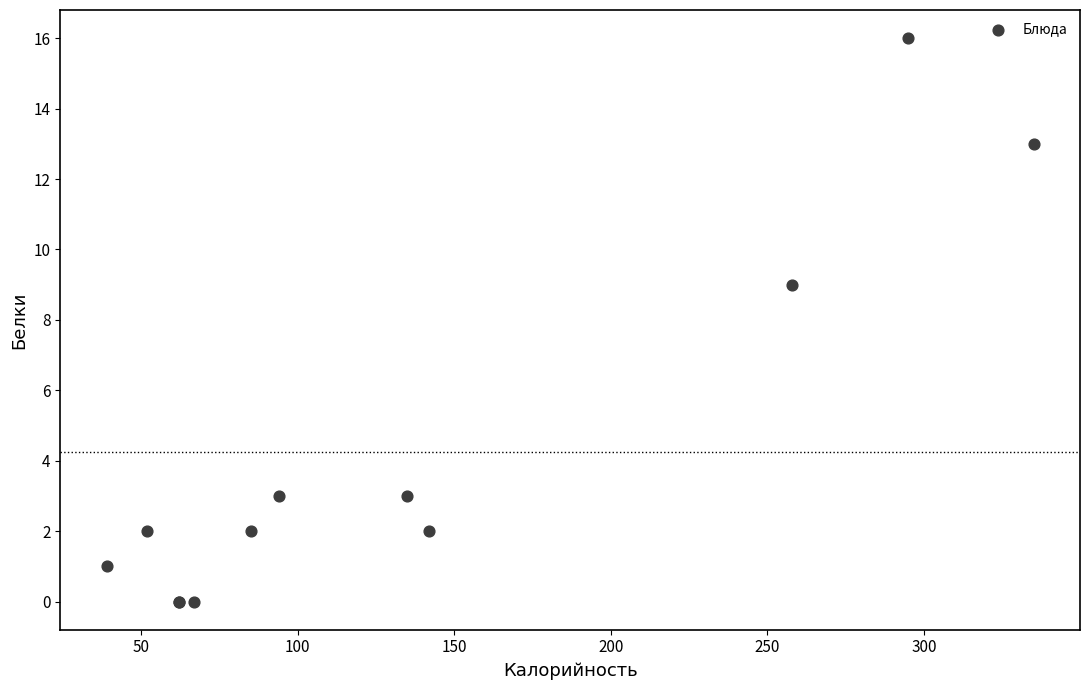

What Y value in the scatter plot is closest to 8?

9